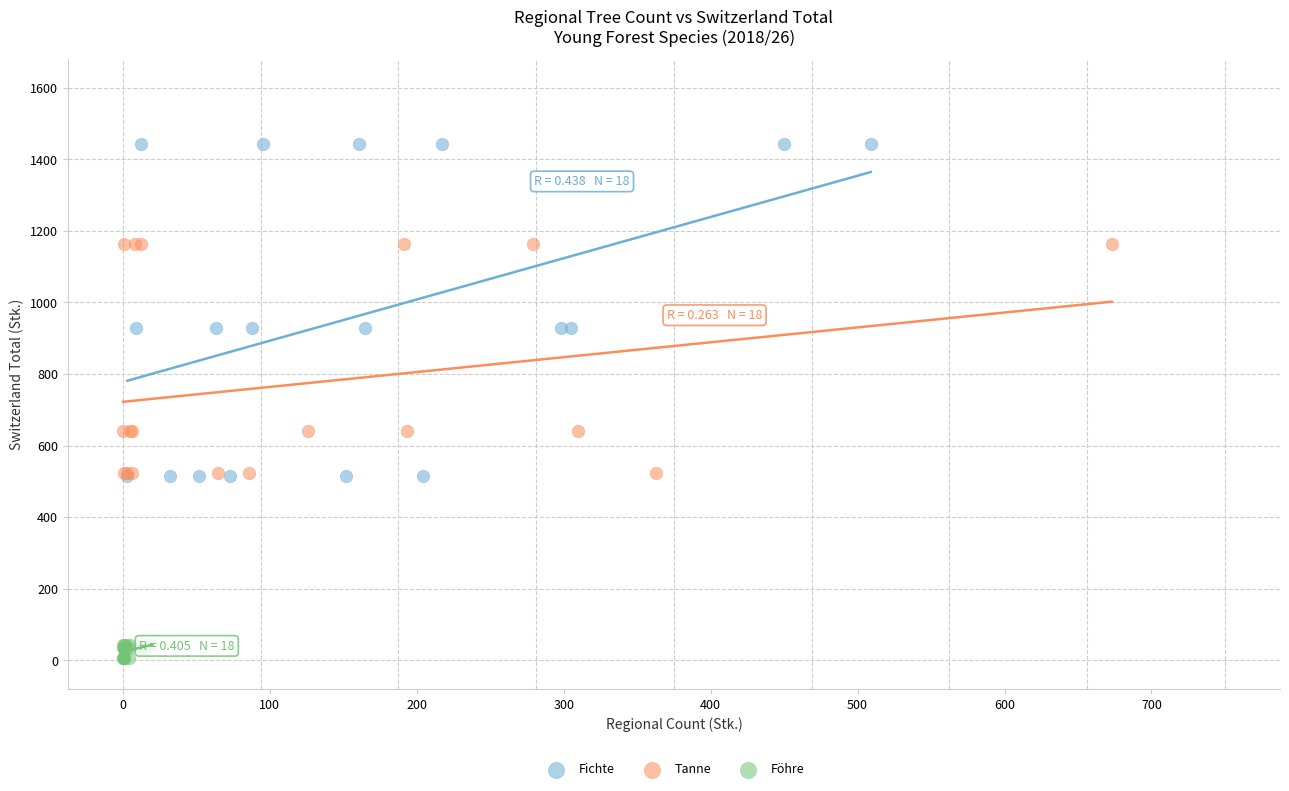

Which series contains the lowest Y value?

Föhre